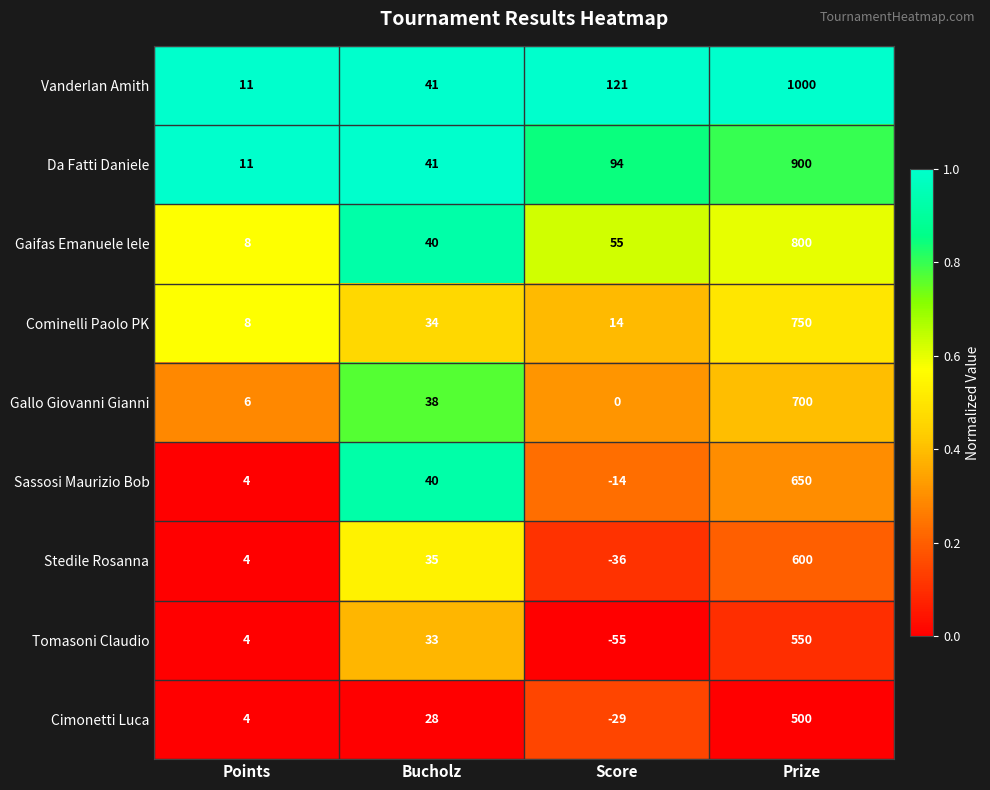

What is the approximate value of Cimonetti Luca at Prize, to the nearest 100?

500